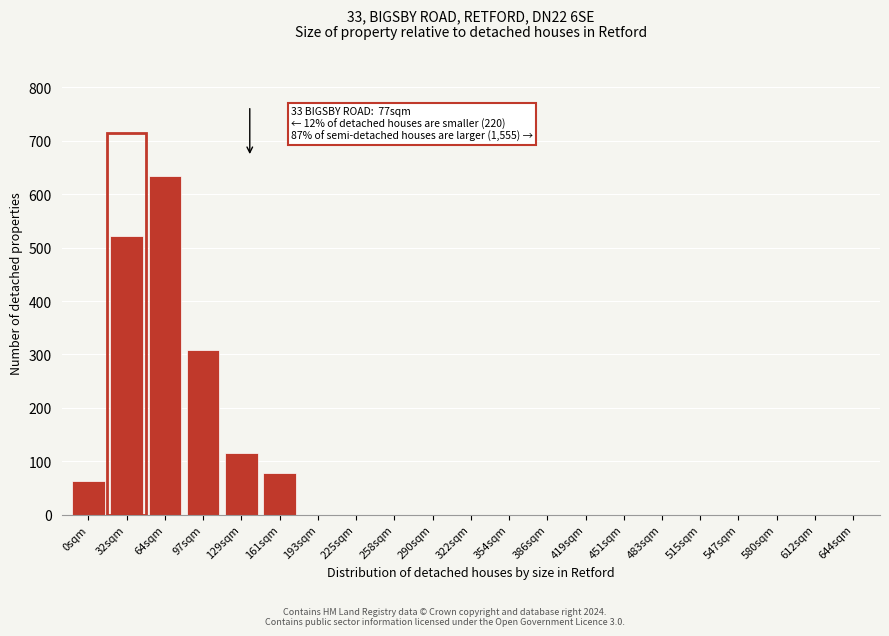

Reading left to right, transcribe all the data shown in this chart.

0sqm=62	32sqm=522	64sqm=634	97sqm=308	129sqm=115	161sqm=78	193sqm=0	225sqm=0	258sqm=0	290sqm=0	322sqm=0	354sqm=0	386sqm=0	419sqm=0	451sqm=0	483sqm=0	515sqm=0	547sqm=0	580sqm=0	612sqm=0	644sqm=0